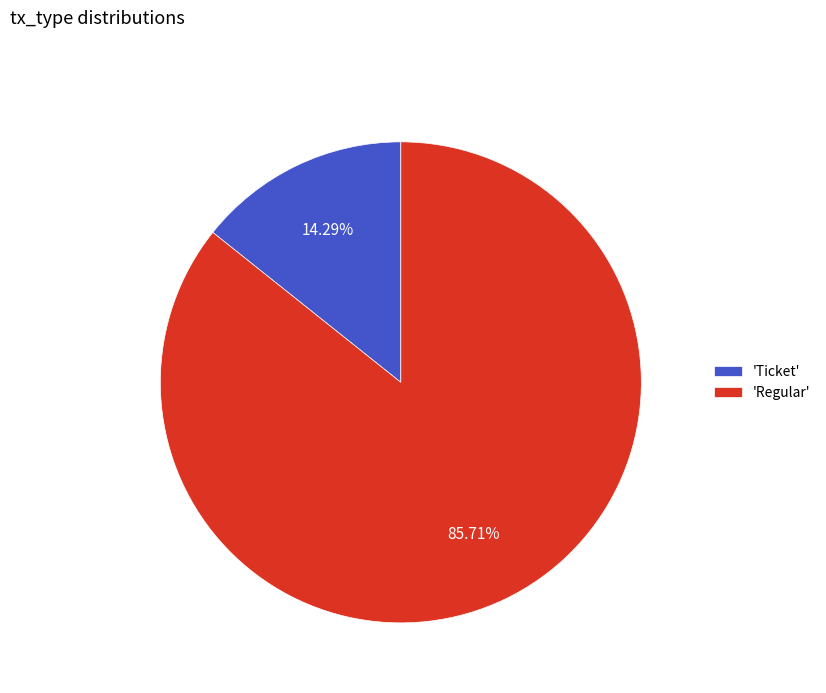

Is there a majority slice in this chart?

Yes